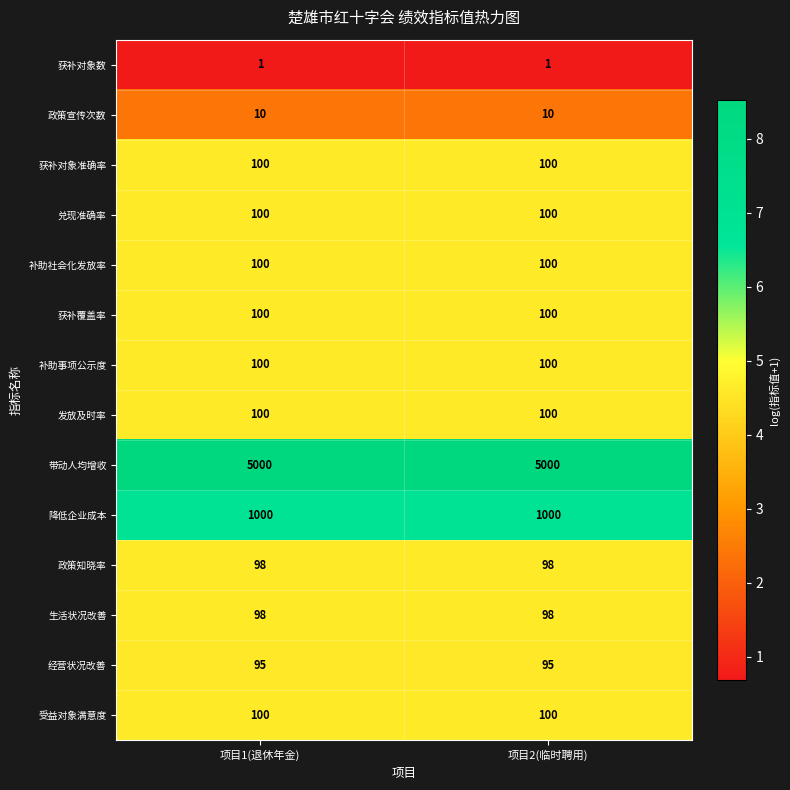

What is the spread (max minus min) of values at 项目2(临时聘用)?

4999